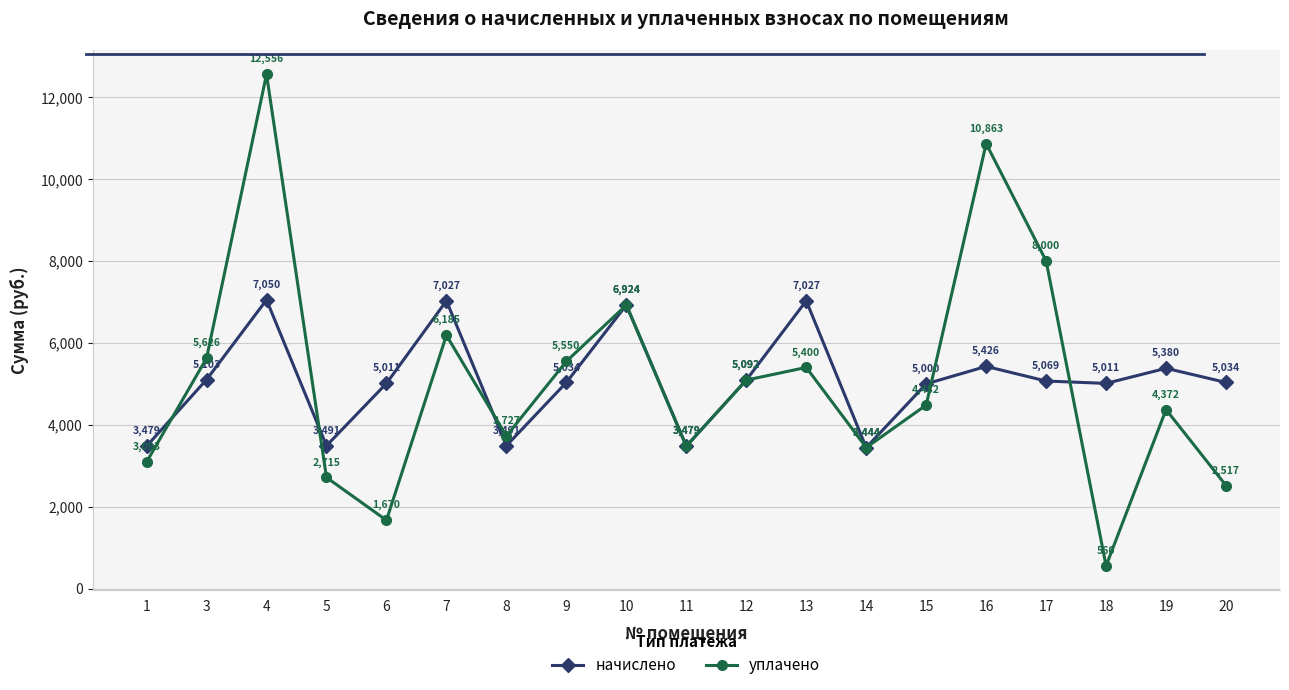

List the series in order of their peak value, lowest first.

начислено, уплачено